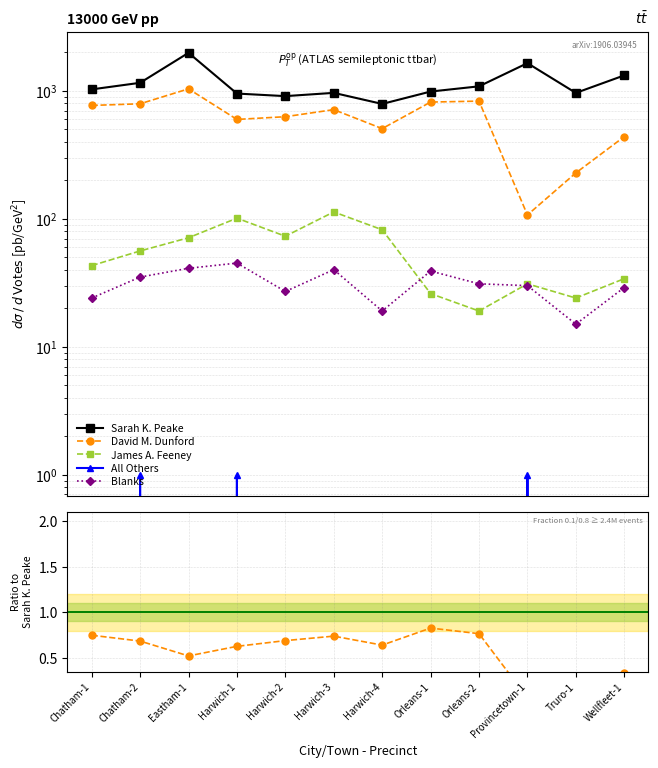

Which has a higher value, Orleans-2 or Truro-1?

Orleans-2